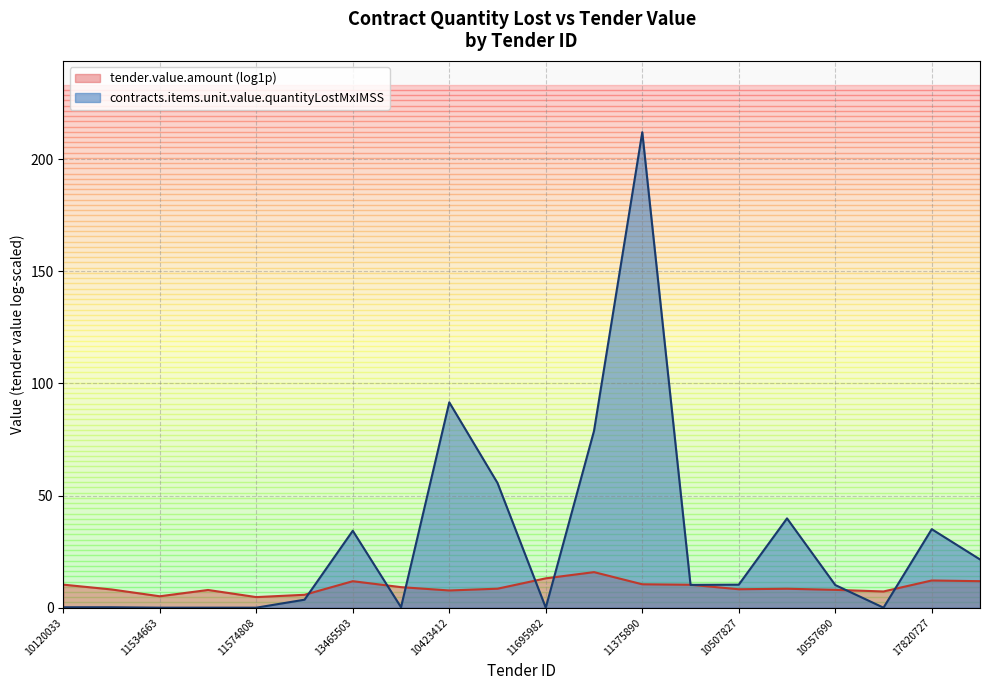

What is the sum of all values?

603.1